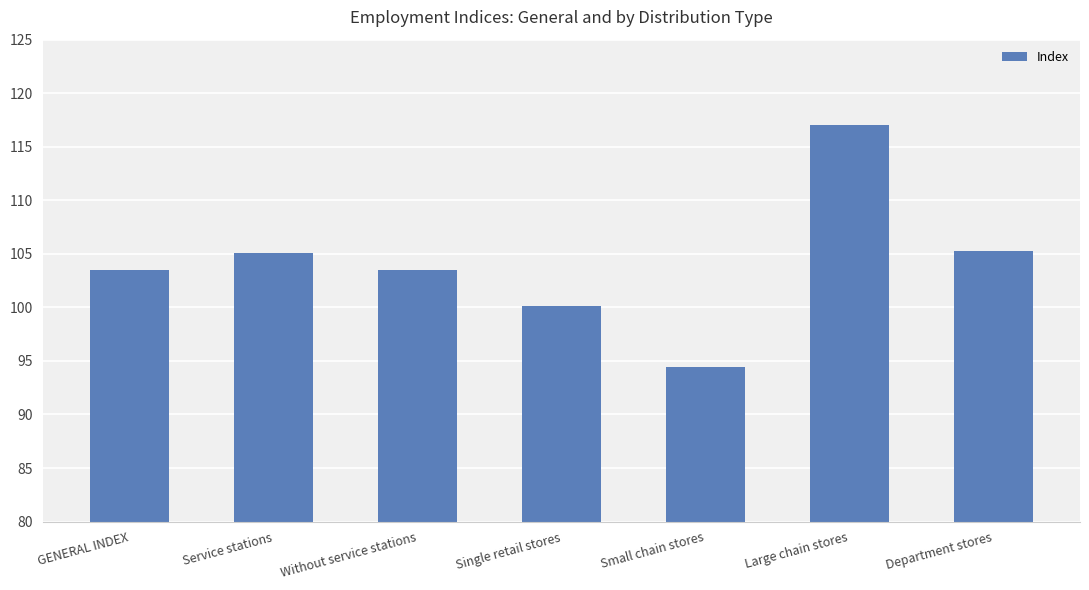

Is it true that the value at GENERAL INDEX is 103.5?

True